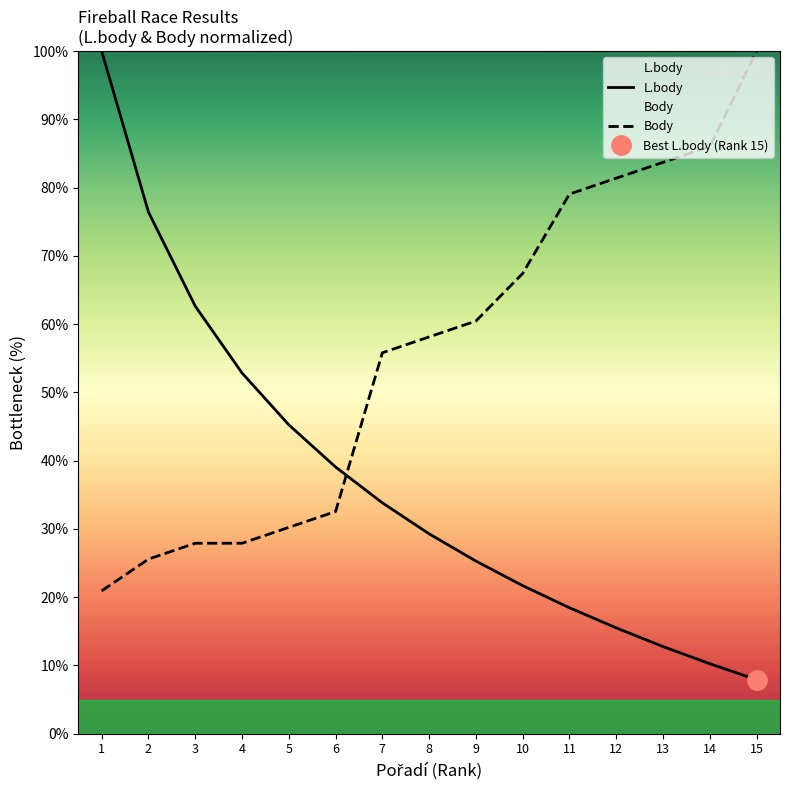

Reading left to right, list all the values displayed in this chart.

L.body: 100.0	76.4	62.6	52.9	45.3	39.1	33.8	29.3	25.3	21.7	18.5	15.5	12.8	10.3	7.9
Body: 20.9	25.6	27.9	27.9	30.2	32.6	55.8	58.1	60.5	67.4	79.1	81.4	83.7	86.0	100.0